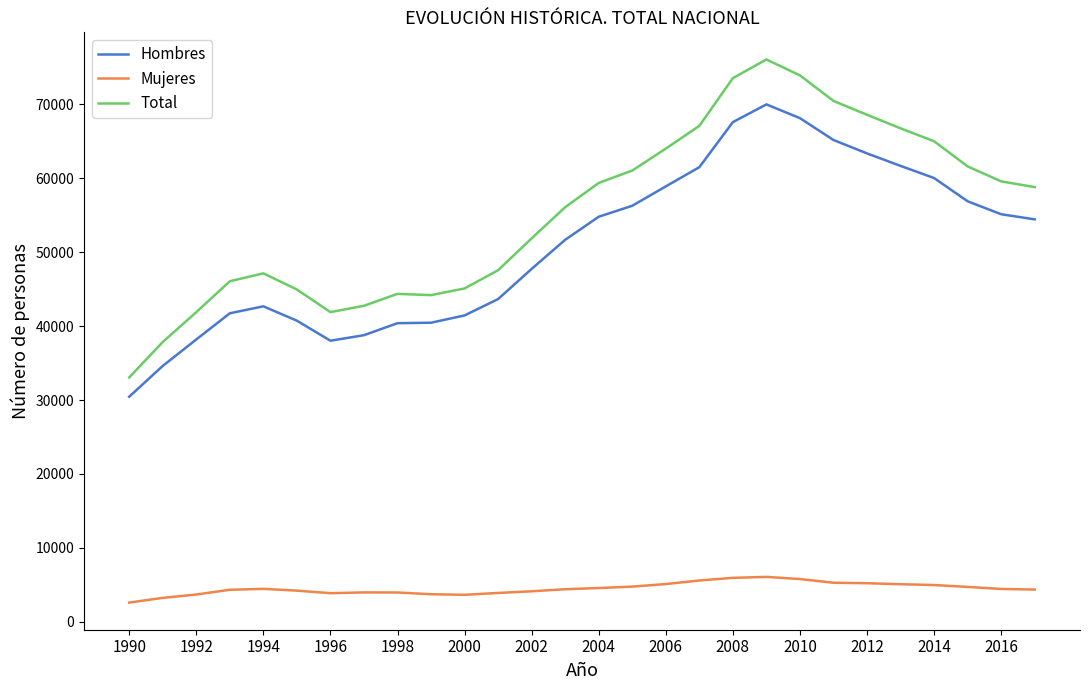

What is the minimum value shown in the chart?

2604